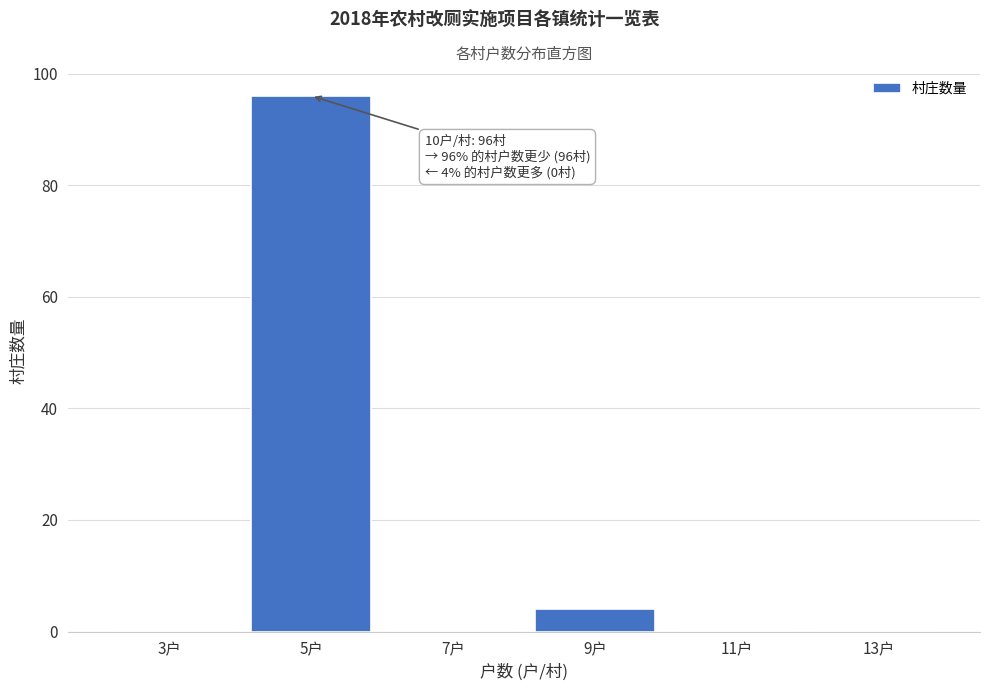

Reading left to right, extract all data points from this chart.

3户=0	5户=96	7户=0	9户=4	11户=0	13户=0